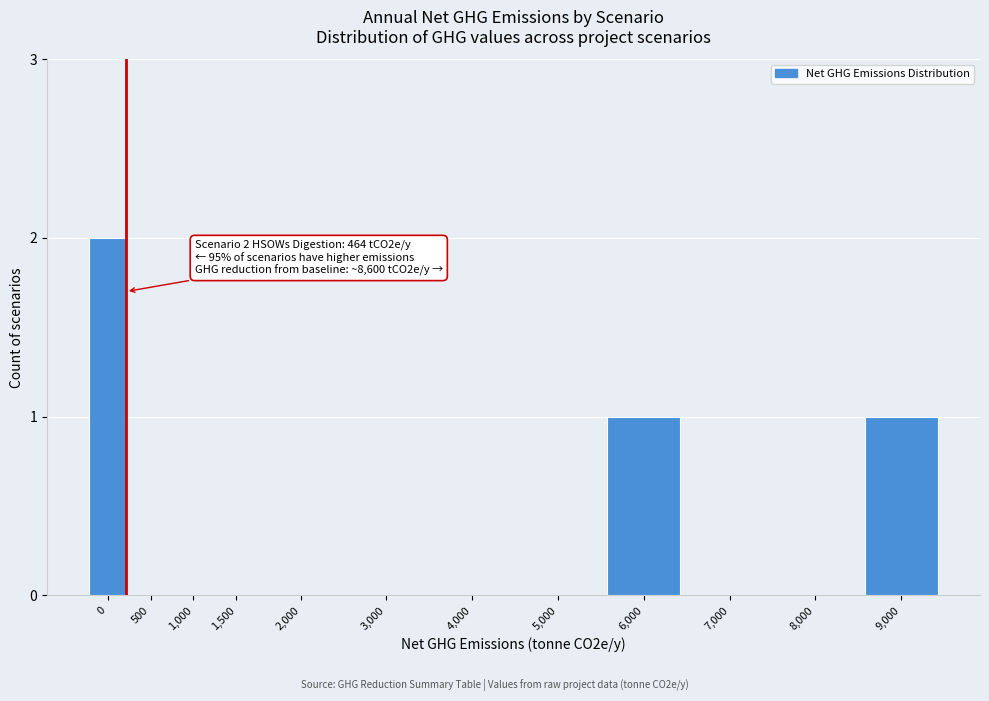

Reading left to right, what are all the values shown in this chart?

0=2	500=0	1,000=0	1,500=0	2,000=0	3,000=0	4,000=0	5,000=0	6,000=1	7,000=0	8,000=0	9,000=1